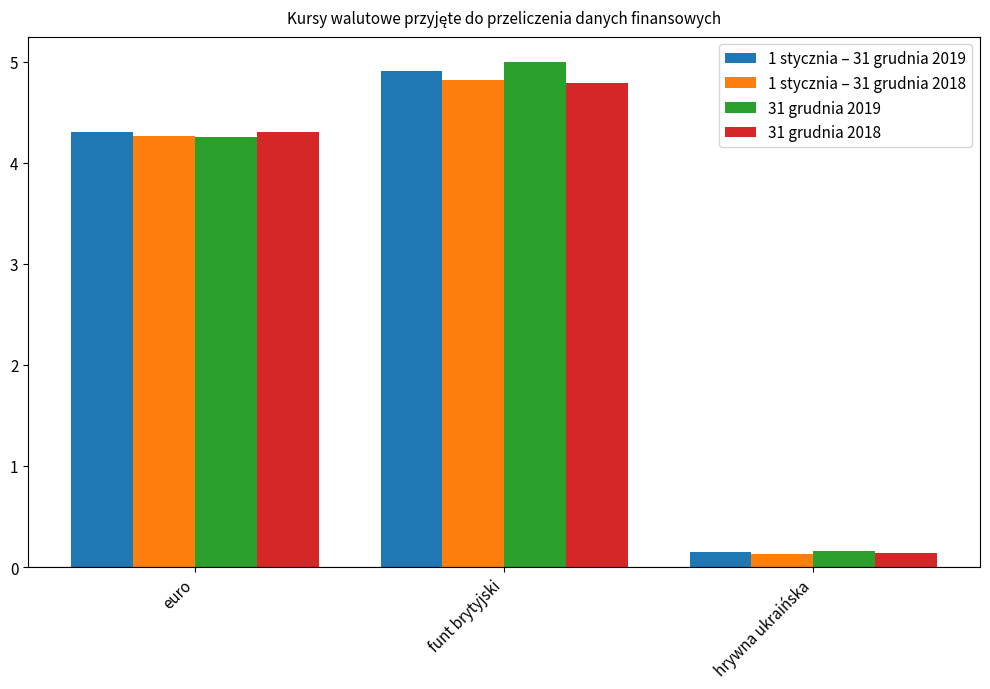

At which label is 31 grudnia 2018 closest to 2?

hrywna ukraińska